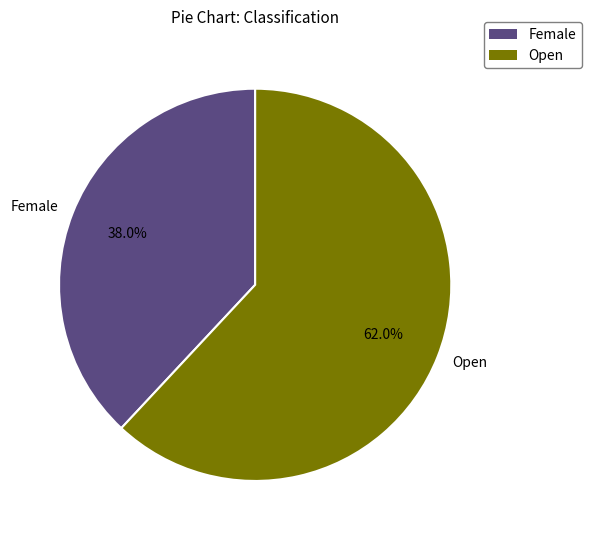

To the nearest percent, what is the difference between the largest and smallest slice percentages?

24%